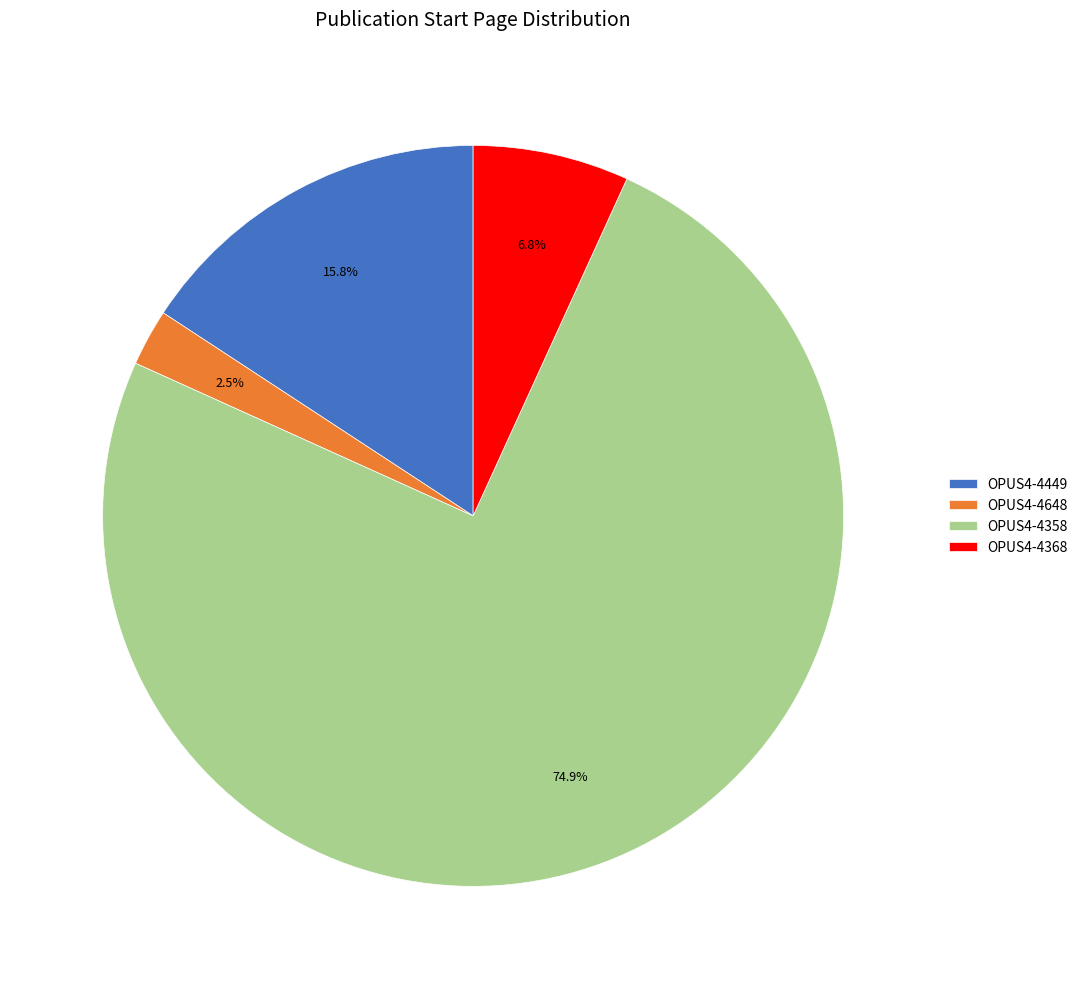

To the nearest percent, what is the difference between the largest and smallest slice percentages?

72%